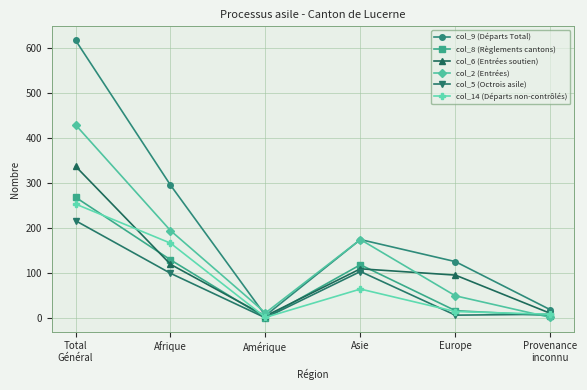

At which label is col_2 (Entrées) closest to 215?

Afrique